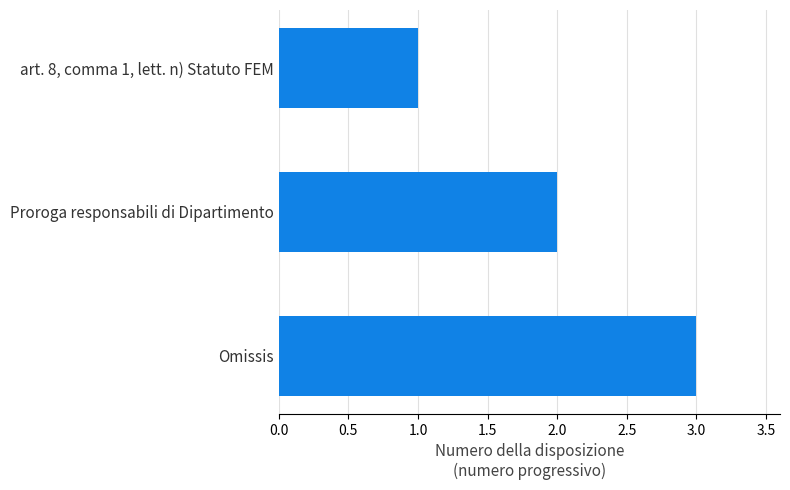

What is the label of the 1st bar from the bottom?

Omissis